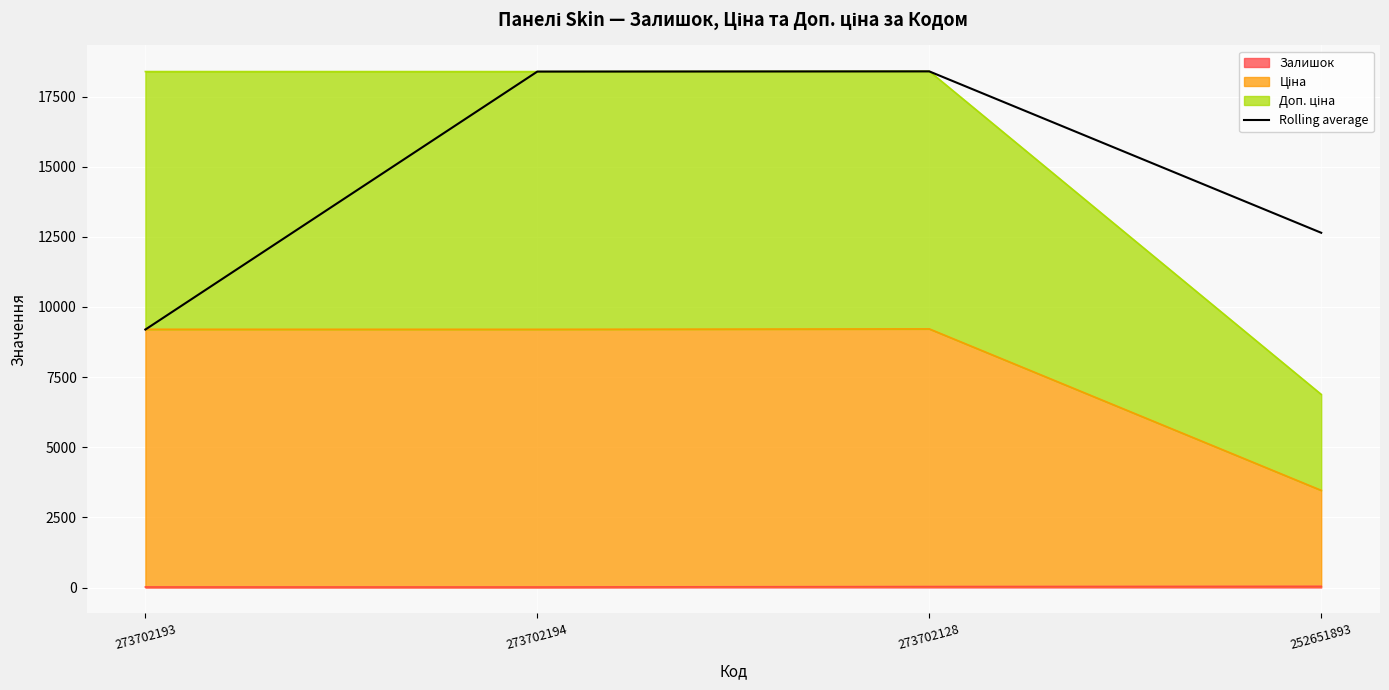

What is the difference between the values at 273702128 and 252651893?

5753.0